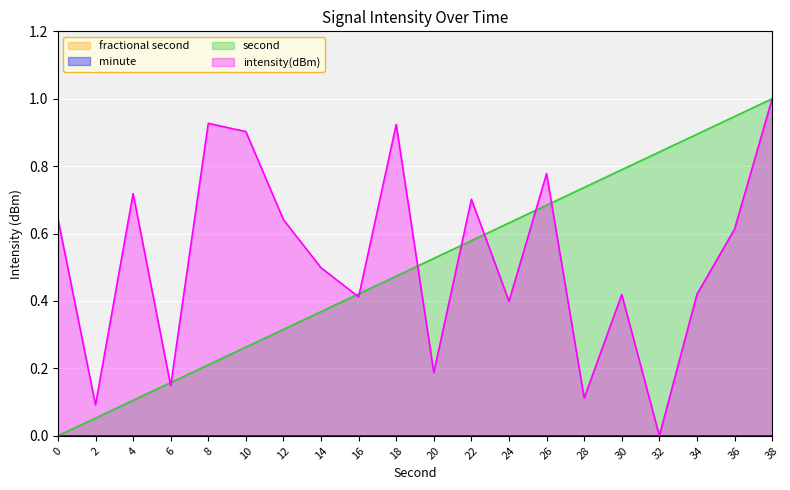

What is the value of the intensity(dBm) point at the 7th from the left?

0.6